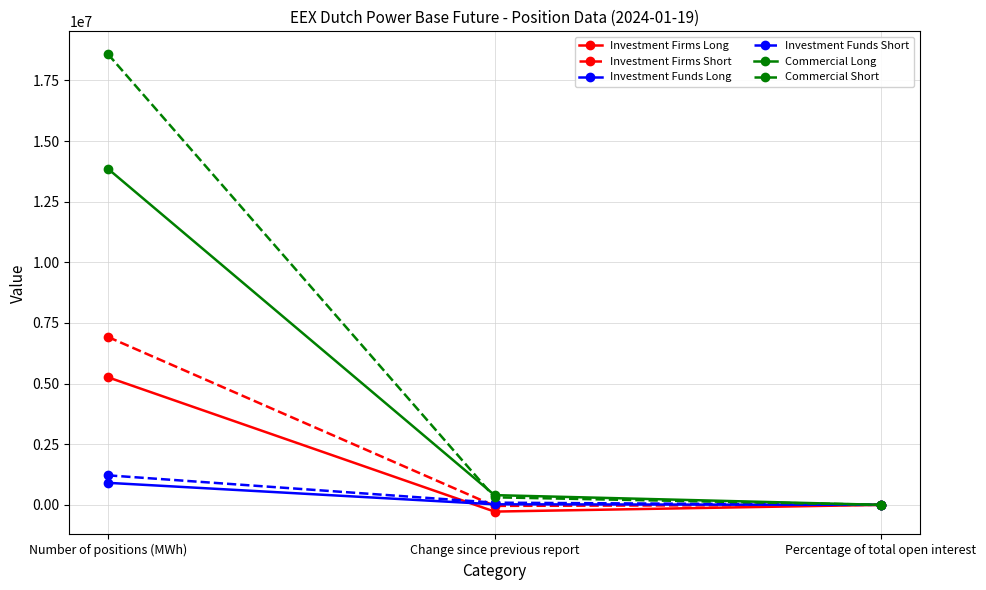

What is the highest value of the Investment Funds Short series?

1216523.0